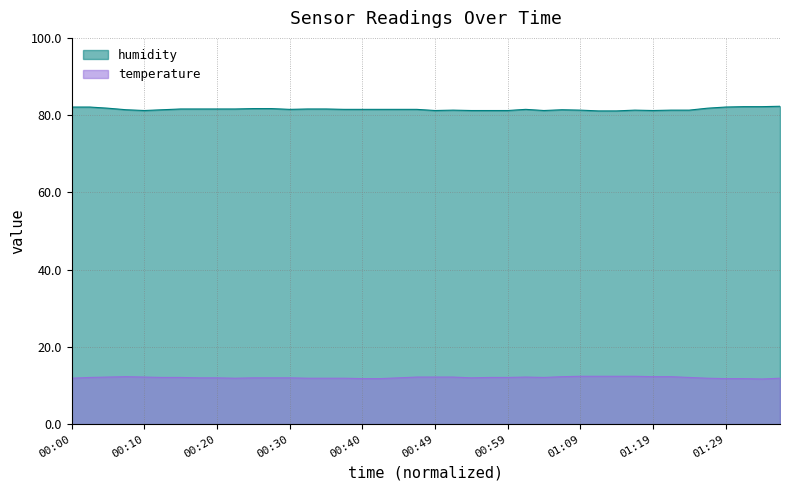

Reading left to right, list all the values displayed in this chart.

temperature: 00:00=11.9	00:02=12.1	00:05=12.2	00:07=12.3	00:10=12.2	00:12=12.1	00:15=12.1	00:17=12.0	00:20=12.0	00:22=11.9	00:25=12.0	00:27=12.0	00:30=12.0	00:32=11.9	00:35=11.9	00:37=11.9	00:40=11.8	00:42=11.8	00:44=12.0	00:47=12.2	00:49=12.2	00:52=12.2	00:54=12.0	00:57=12.1	00:59=12.1	01:02=12.2	01:04=12.1	01:07=12.3	01:09=12.4	01:11=12.4	01:14=12.4	01:16=12.4	01:19=12.3	01:21=12.3	01:24=12.1	01:26=11.9	01:29=11.8	01:31=11.8	01:34=11.7	01:36=11.9
humidity: 00:00=82.1	00:02=82.1	00:05=81.8	00:07=81.4	00:10=81.2	00:12=81.4	00:15=81.6	00:17=81.6	00:20=81.6	00:22=81.6	00:25=81.7	00:27=81.7	00:30=81.5	00:32=81.6	00:35=81.6	00:37=81.5	00:40=81.5	00:42=81.5	00:44=81.5	00:47=81.5	00:49=81.2	00:52=81.3	00:54=81.2	00:57=81.2	00:59=81.2	01:02=81.5	01:04=81.2	01:07=81.4	01:09=81.3	01:11=81.1	01:14=81.1	01:16=81.3	01:19=81.2	01:21=81.3	01:24=81.3	01:26=81.8	01:29=82.1	01:31=82.2	01:34=82.2	01:36=82.3